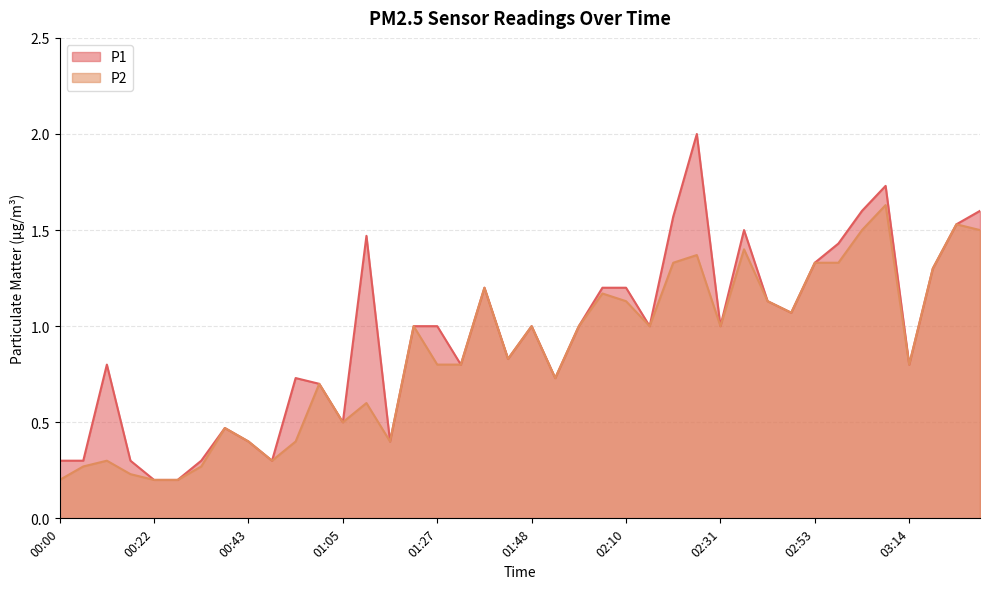

What are all the series names shown in the legend?

P1, P2